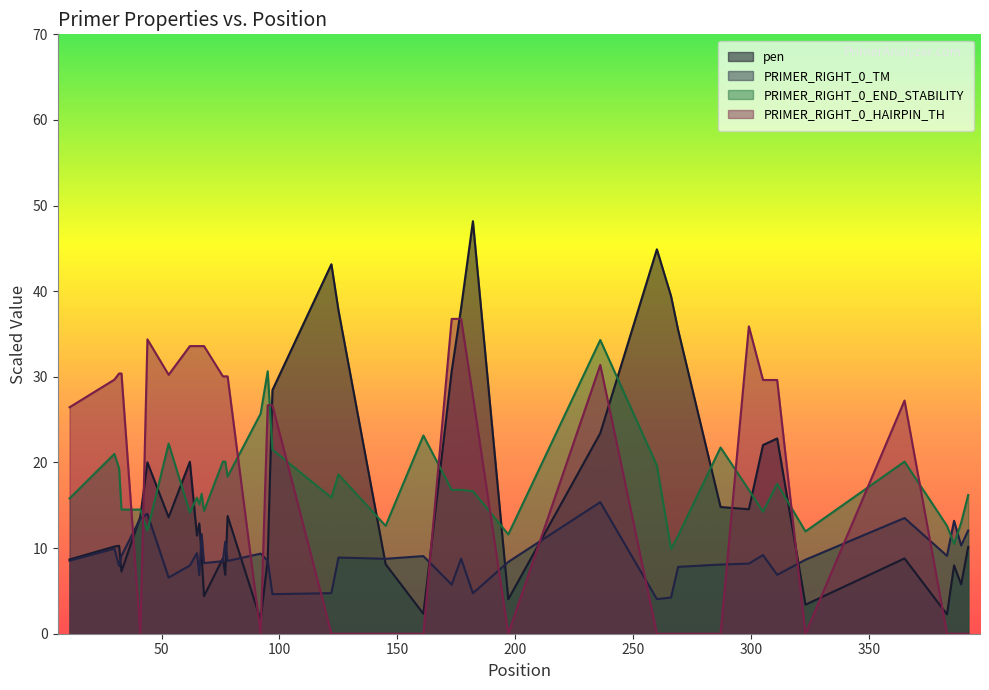

True or false: PRIMER_RIGHT_0_END_STABILITY and pen cross at least once.

True